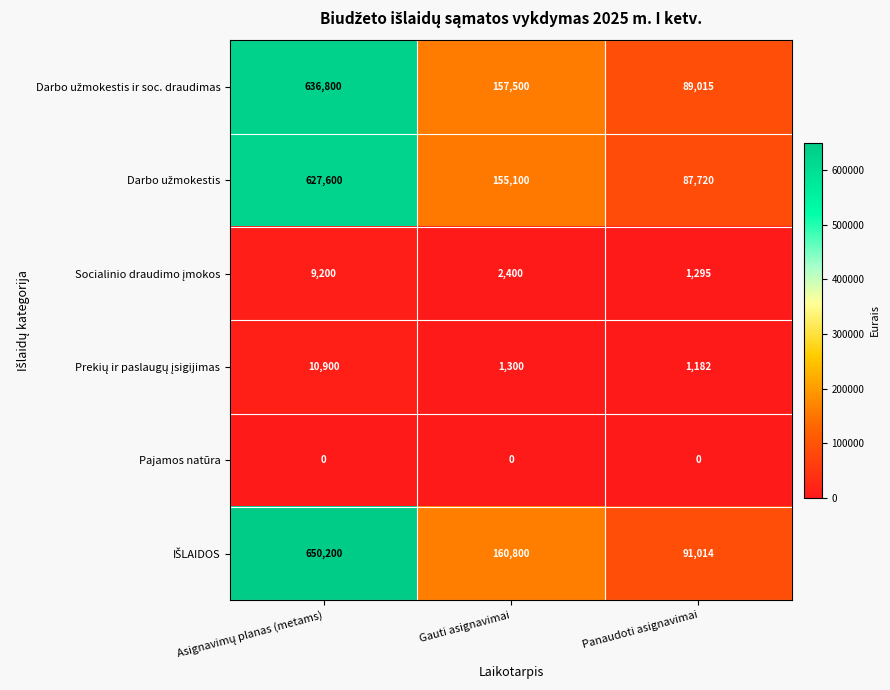

At how many categories does at least one series exceed 394227?

1